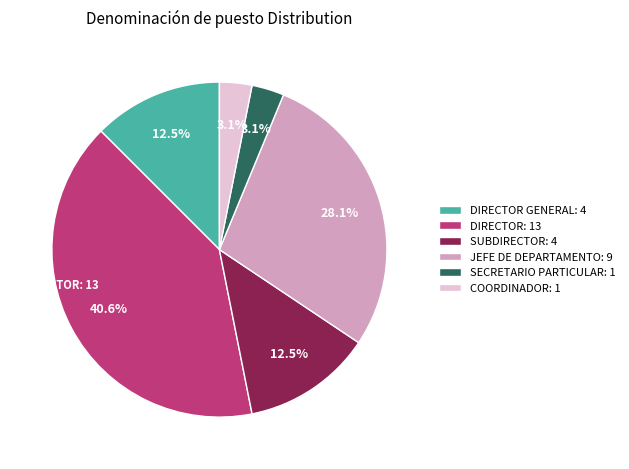

Between DIRECTOR: 13 and SUBDIRECTOR: 4, which is larger?

DIRECTOR: 13